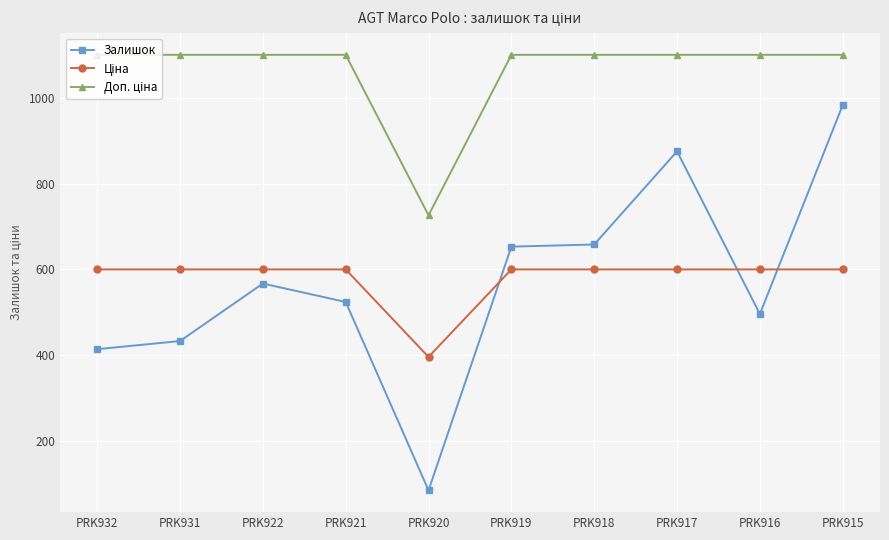

How many categories are shown in the chart?

10